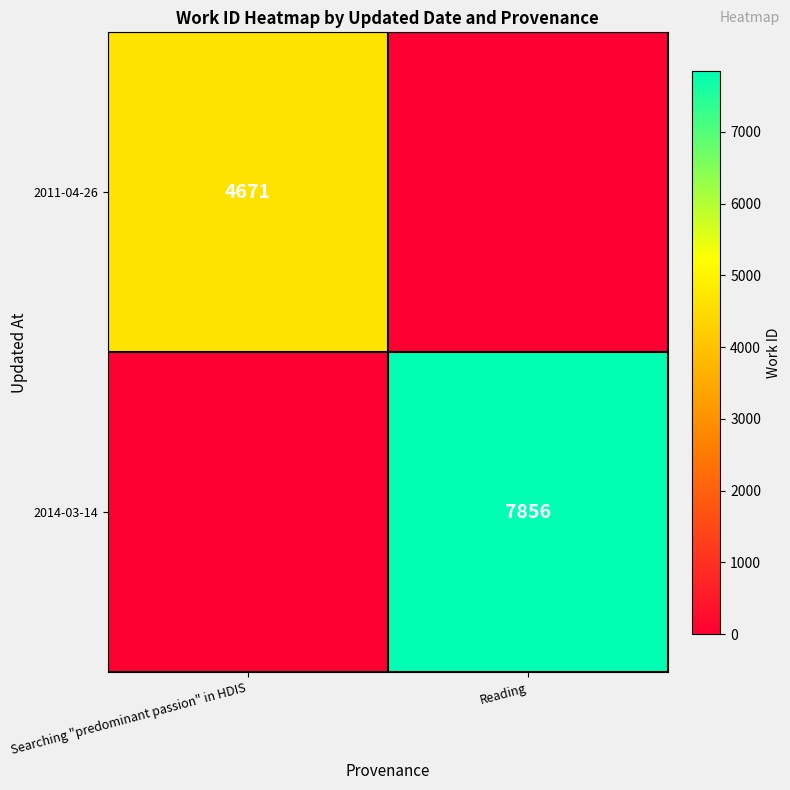

At how many categories does at least one series exceed 4310?

2